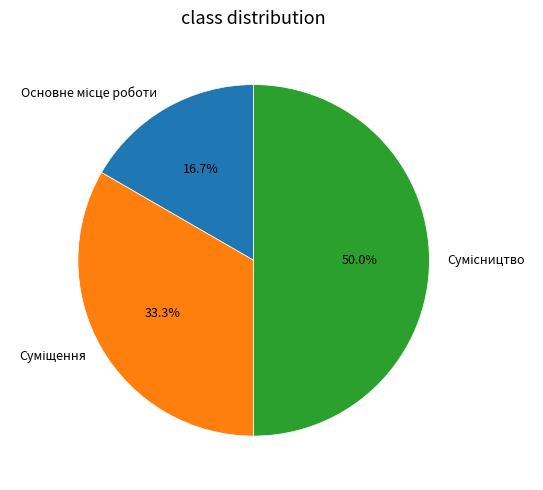

Count the number of slices in the pie.

3